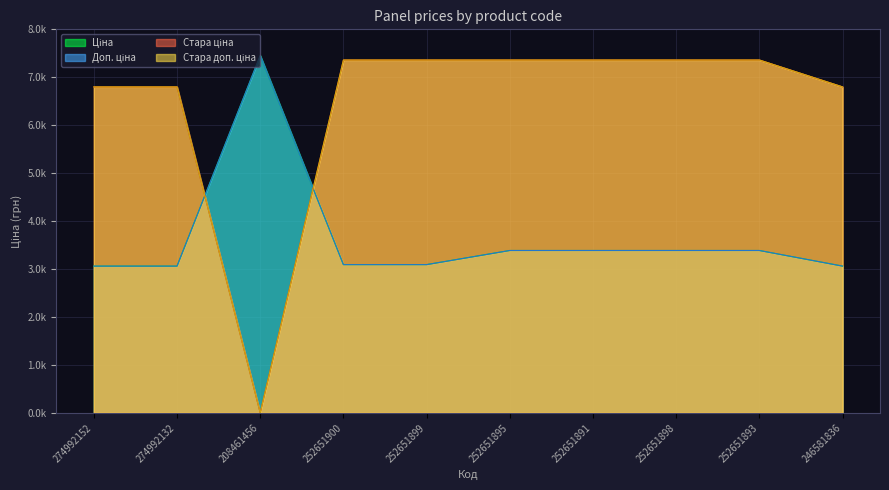

What is the label of the 2nd point from the right?

252651893